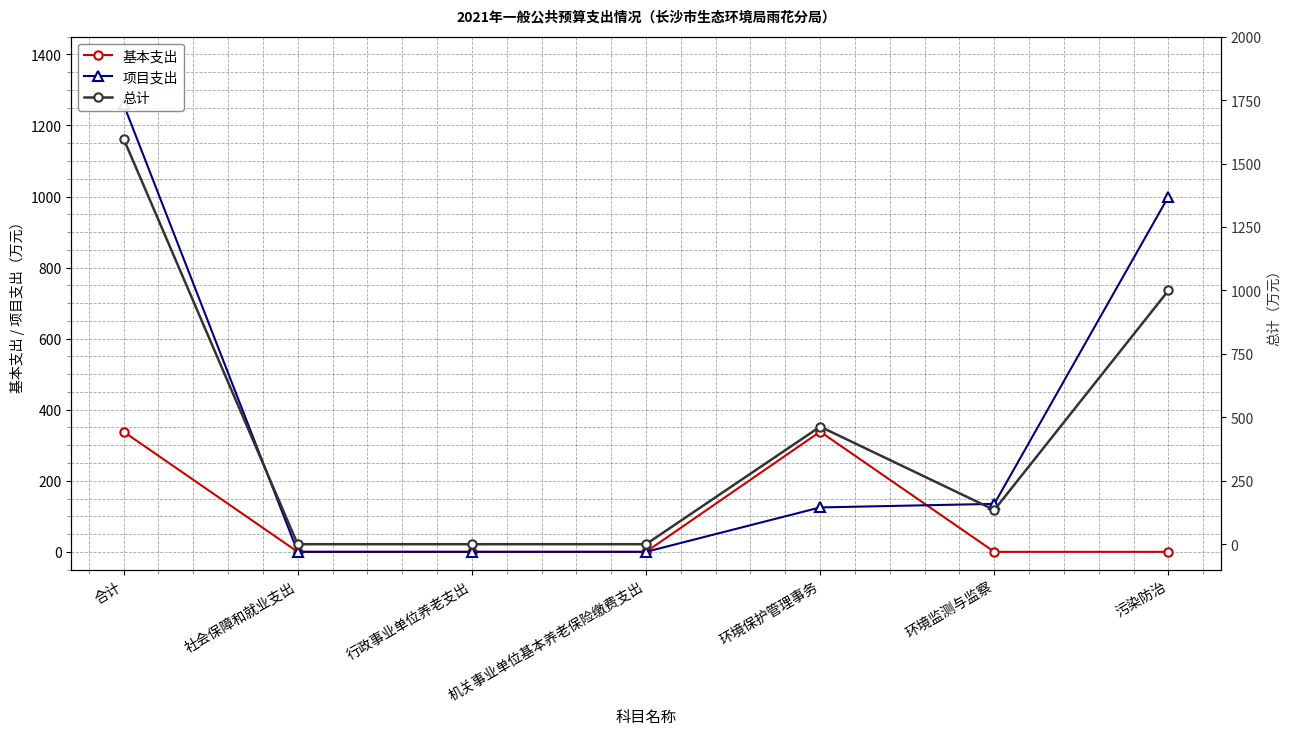

Reading left to right, what are all the values shown in this chart?

基本支出: 合计=338.2	社会保障和就业支出=0.0	行政事业单位养老支出=0.0	机关事业单位基本养老保险缴费支出=0.0	环境保护管理事务=338.2	环境监测与监察=0.0	污染防治=0.0
项目支出: 合计=1260.0	社会保障和就业支出=0.0	行政事业单位养老支出=0.0	机关事业单位基本养老保险缴费支出=0.0	环境保护管理事务=125.0	环境监测与监察=135.0	污染防治=1000.0
总计: 合计=1598.2	社会保障和就业支出=0.0	行政事业单位养老支出=0.0	机关事业单位基本养老保险缴费支出=0.0	环境保护管理事务=463.2	环境监测与监察=135.0	污染防治=1000.0